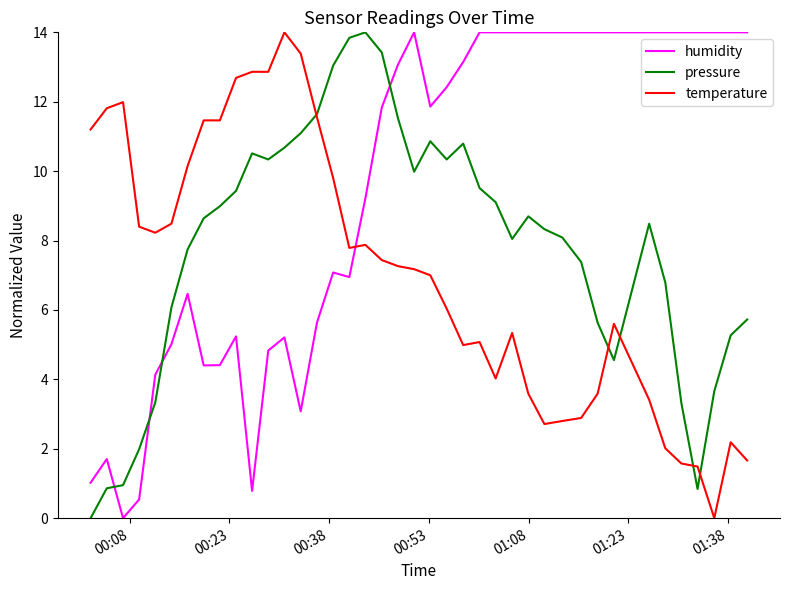

After their last crossing, which series has the higher values: humidity or temperature?

humidity